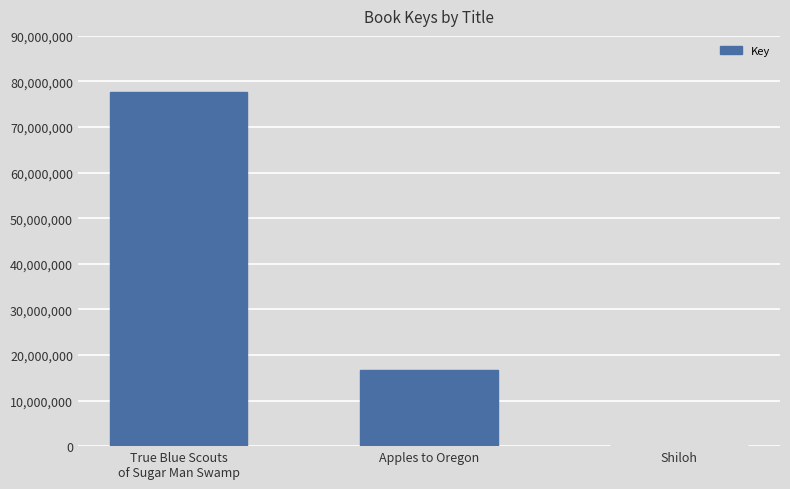

Does the chart contain stacked bars?

No